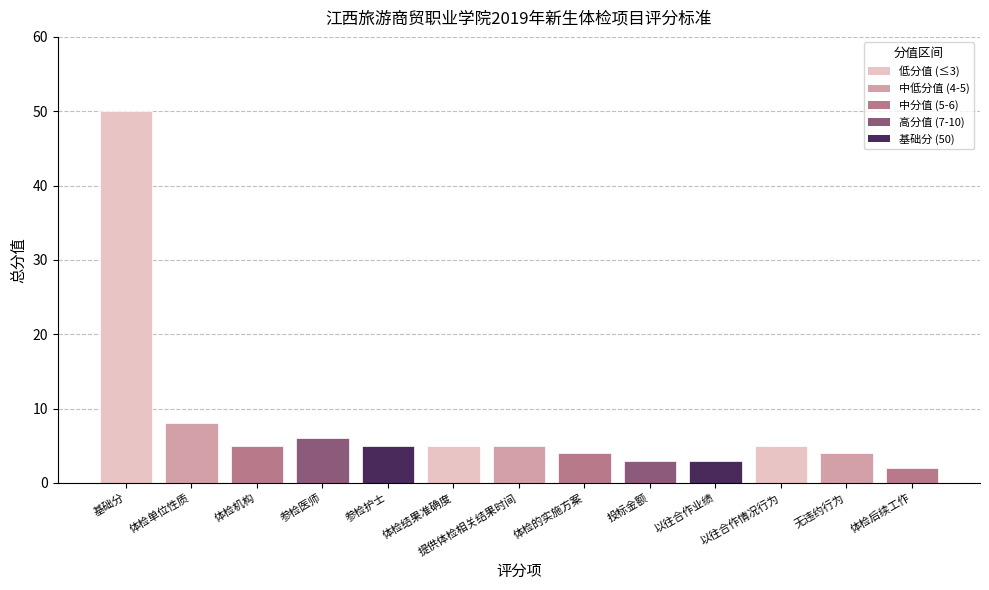

What position from the left is 体检结果准确度?

6